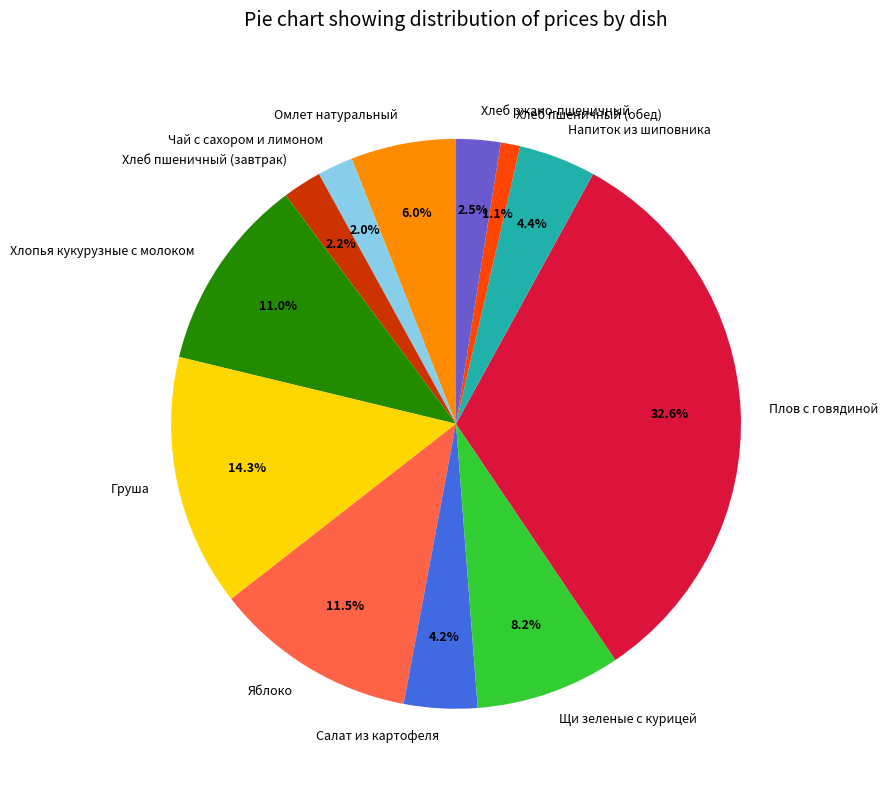

What is the largest slice in the pie chart?

Плов с говядиной